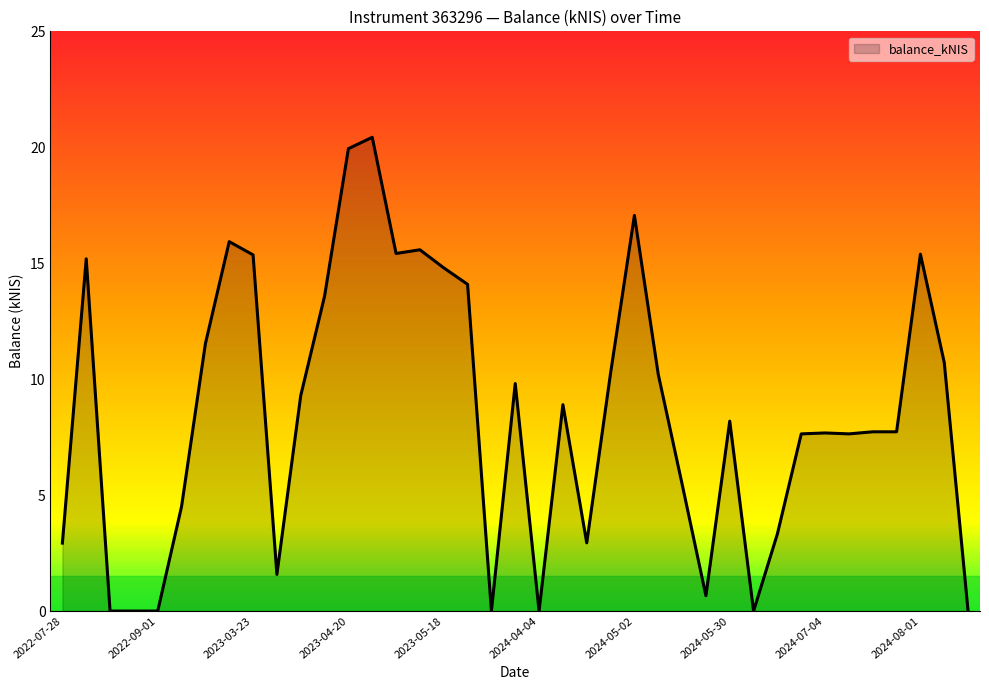

What is the maximum value shown in the chart?

20.4